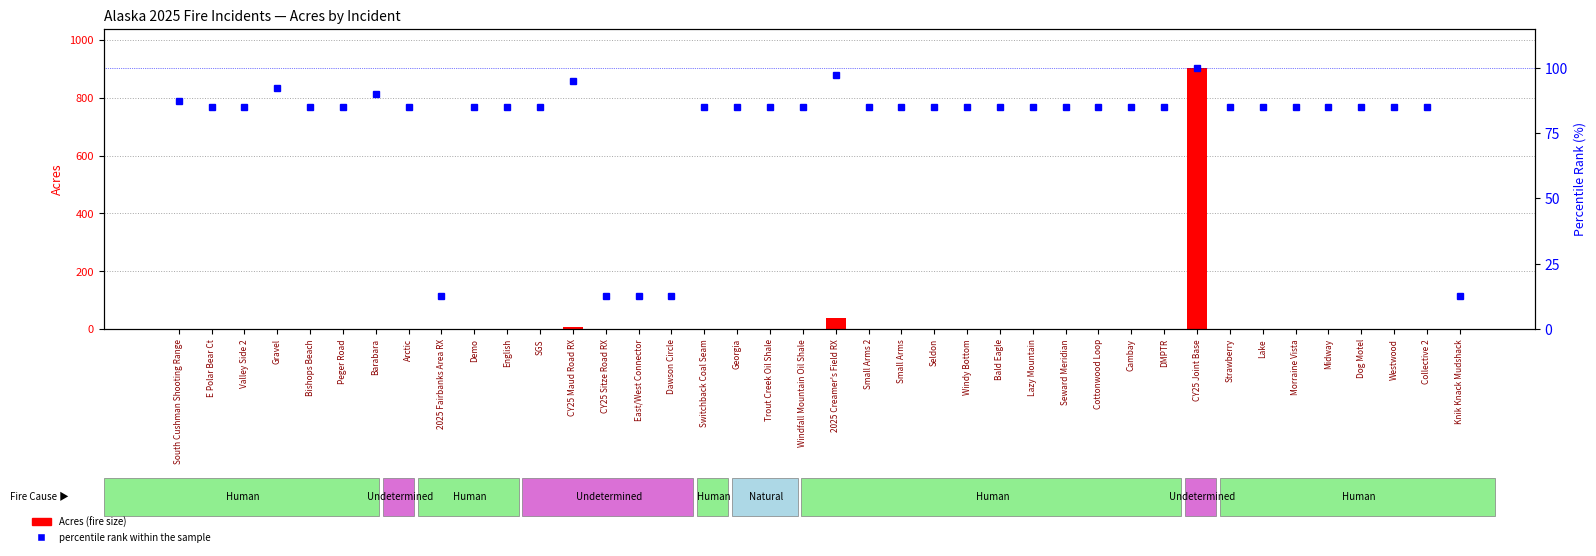

Rank the series at Westwood from lowest to highest value.

Acres (size), percentile rank within the sample